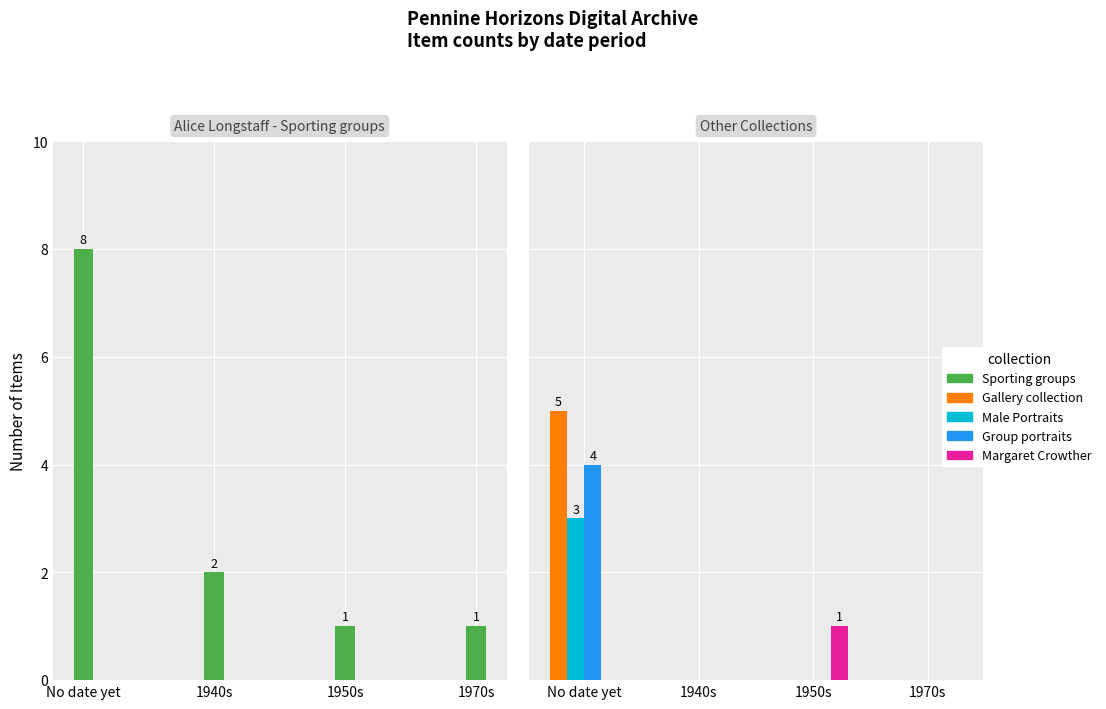

How many categories are shown in the chart?

4